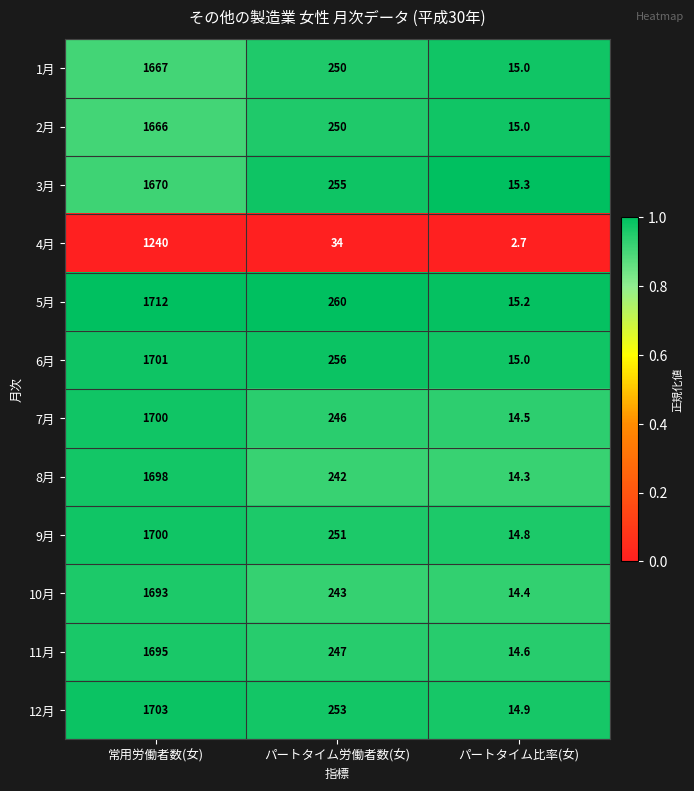

At which category does the chart reach its peak across all series?

常用労働者数(女)